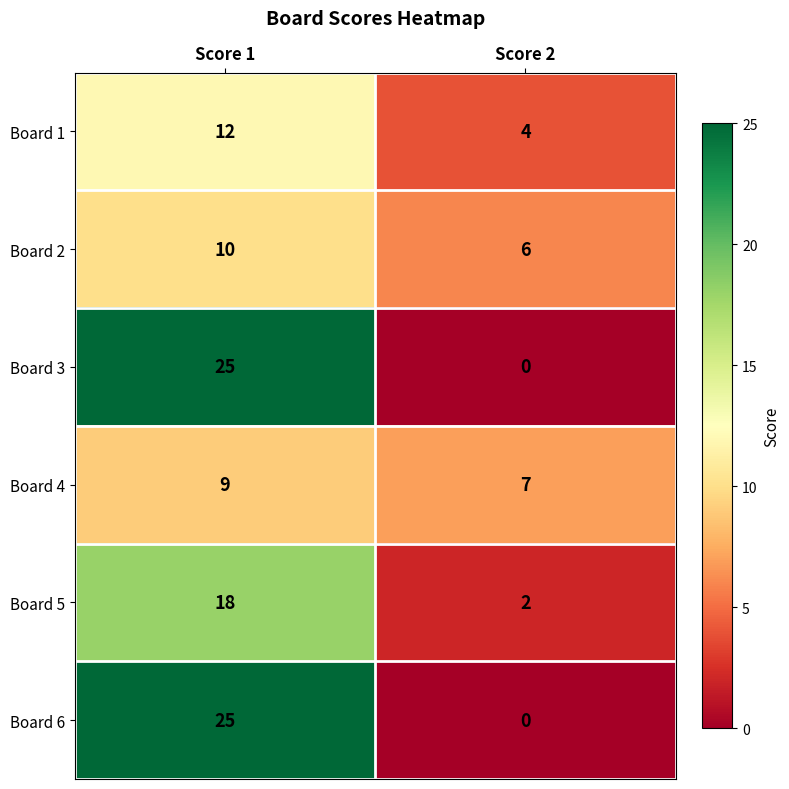

What is the approximate value of Board 4 at Score 2?

7